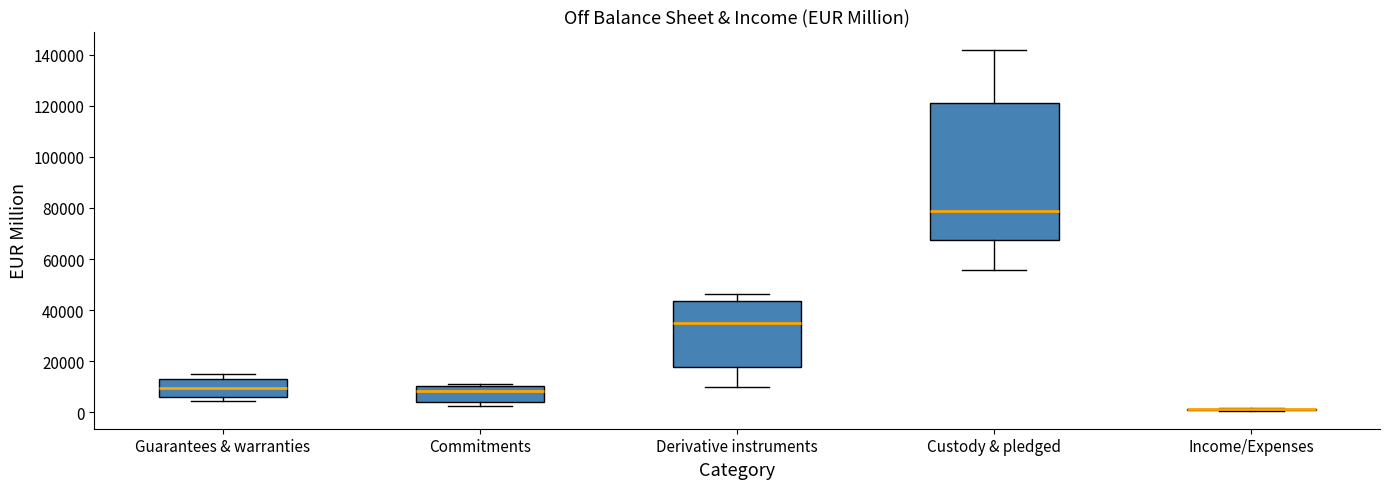

Reading left to right, transcribe this box plot: for each box, give where its median line is, the range the box spans, and where its two whiskers end, as read against the y-axis. The values are not printed on the chart, so give them approximately, as read against the axis.

Guarantees & warranties: median 10000, box 6000 to 12000, whiskers 4000 to 14000
Commitments: median 8000, box 4000 to 10000, whiskers 2000 to 10000 (just above the box's upper edge)
Derivative instruments: median 36000, box 18000 to 44000, whiskers 10000 to 46000
Custody & pledged: median 78000, box 68000 to 122000, whiskers 56000 to 142000
Income/Expenses: box collapsed to a line at 2000, whiskers 0 to 2000